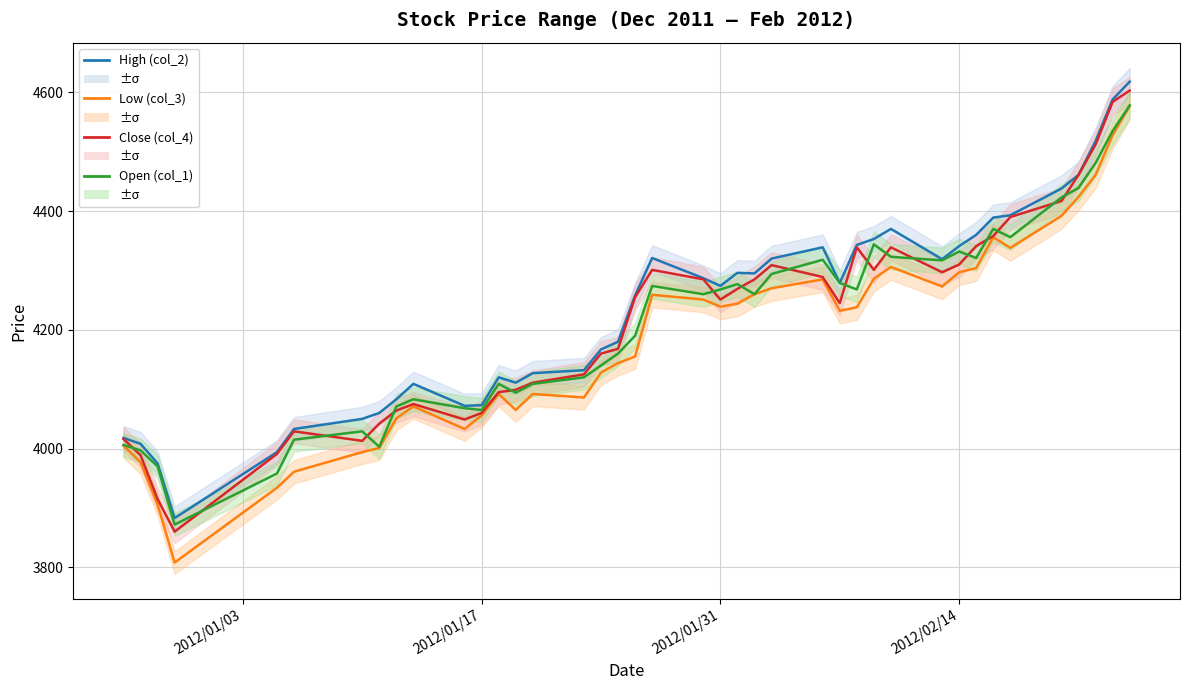

Is it true that Open (col_1) equals 5857 at 13?

False